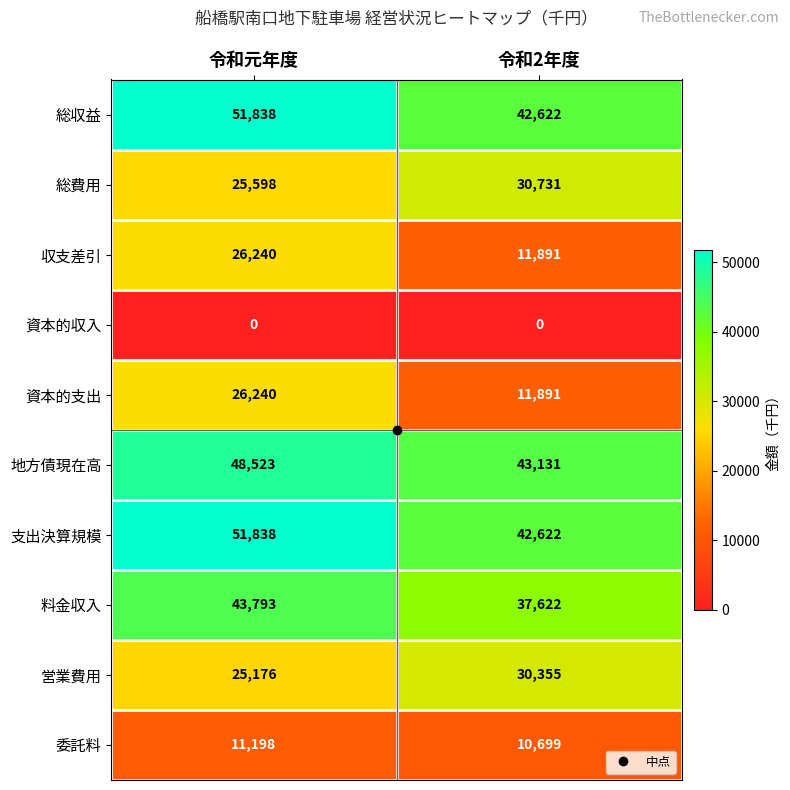

What is the greatest value displayed?

51838